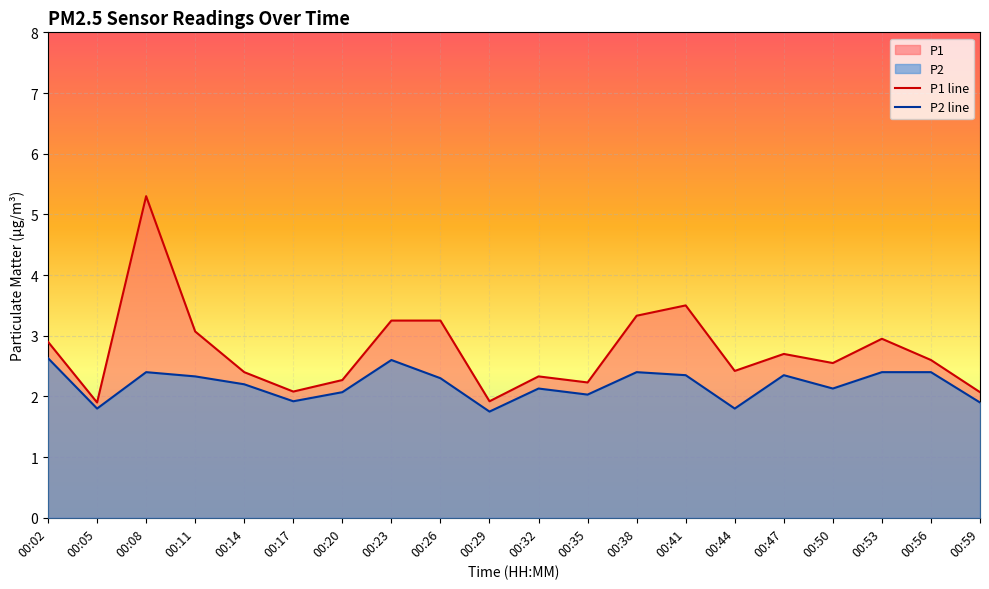

Which category has the highest value across all series?

00:08